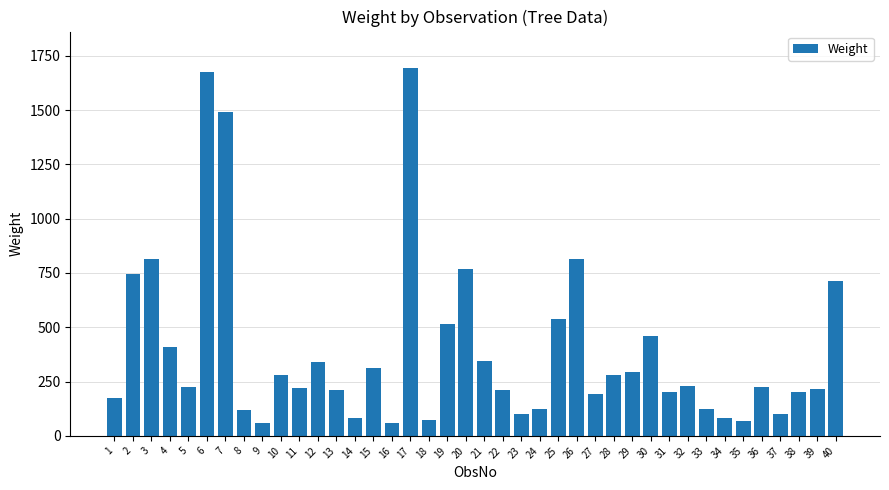

What is the approximate value at 36?

224